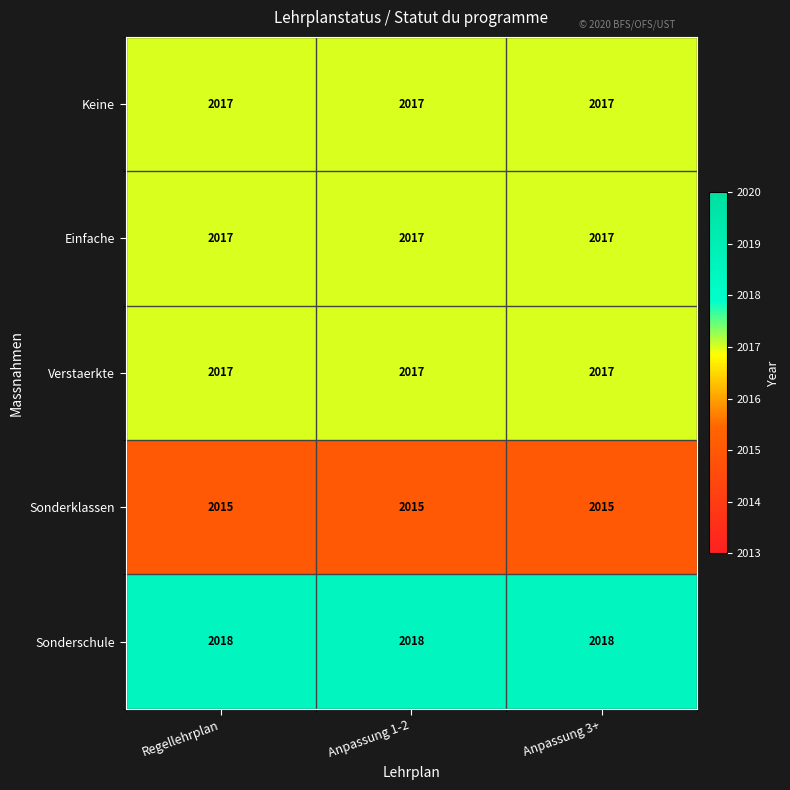

What is the smallest value displayed?

2015